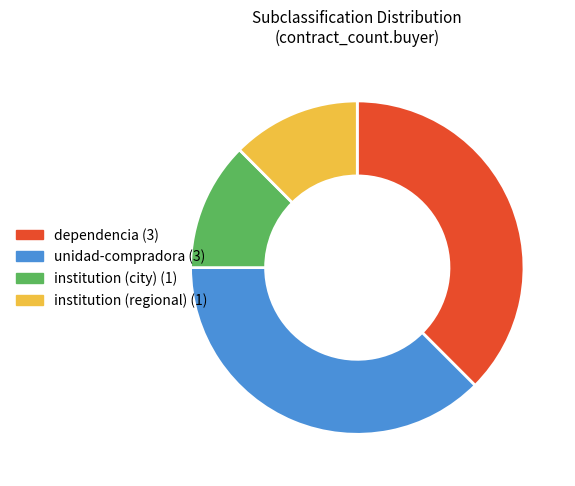

Is there a majority slice in this chart?

No